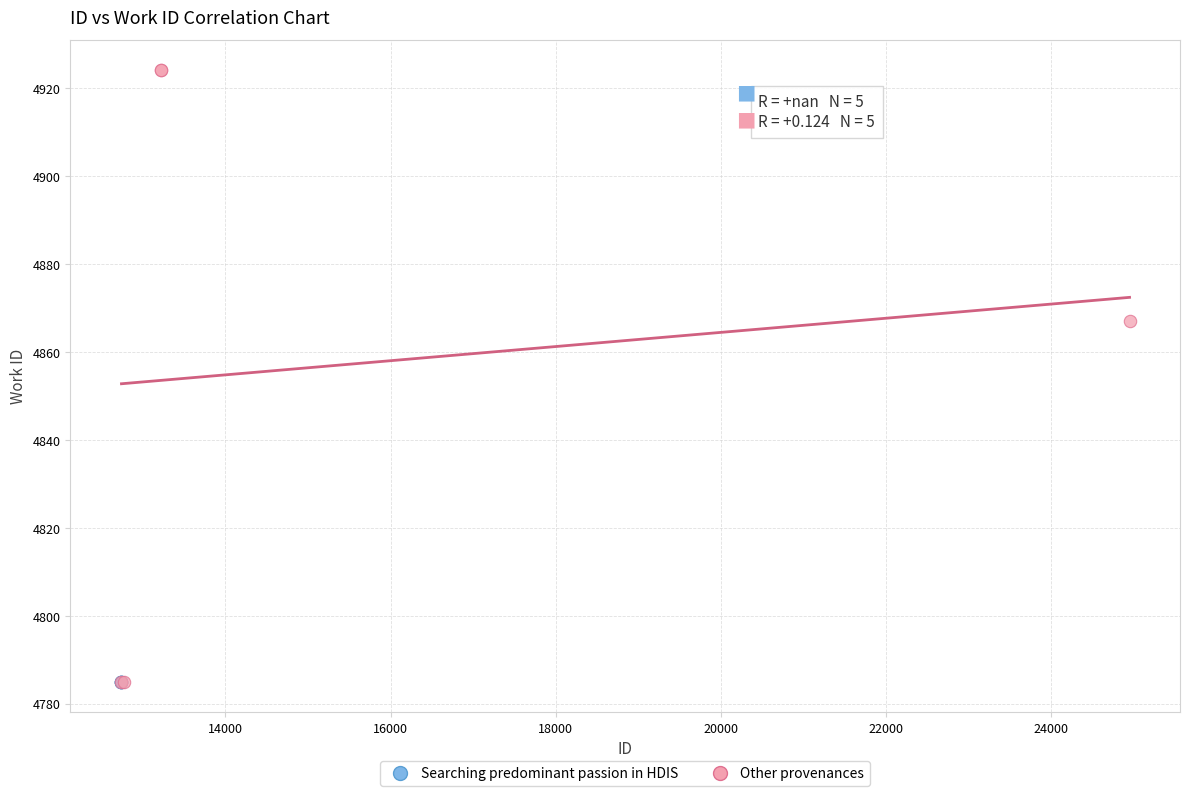

What are all the series names shown in the legend?

Searching predominant passion in HDIS, Other provenances